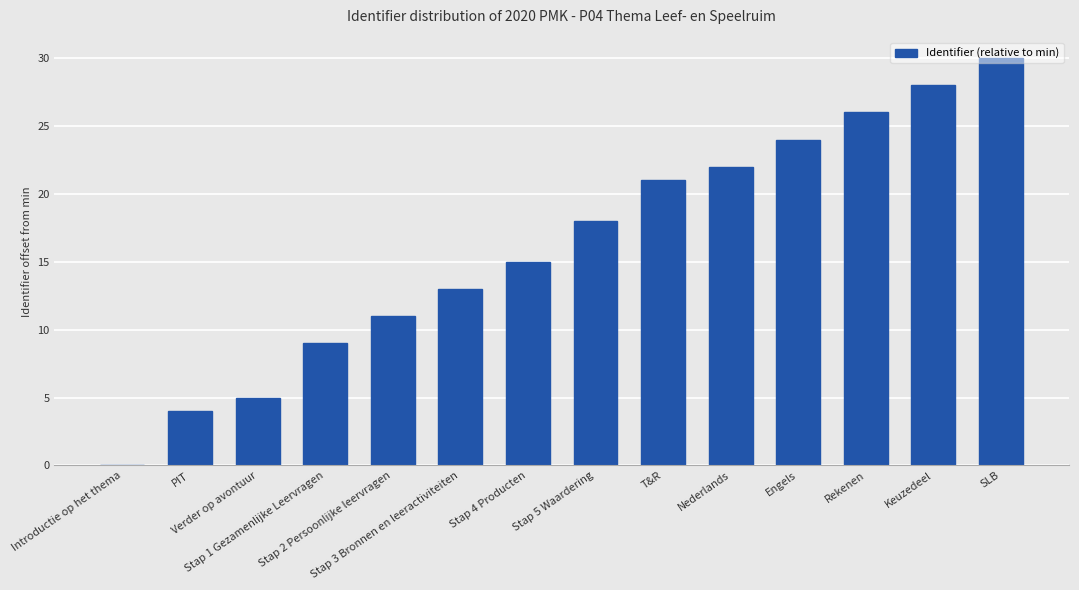

What is the change in value from Stap 2 Persoonlijke leervragen to Stap 3 Bronnen en leeractiviteiten?

+2